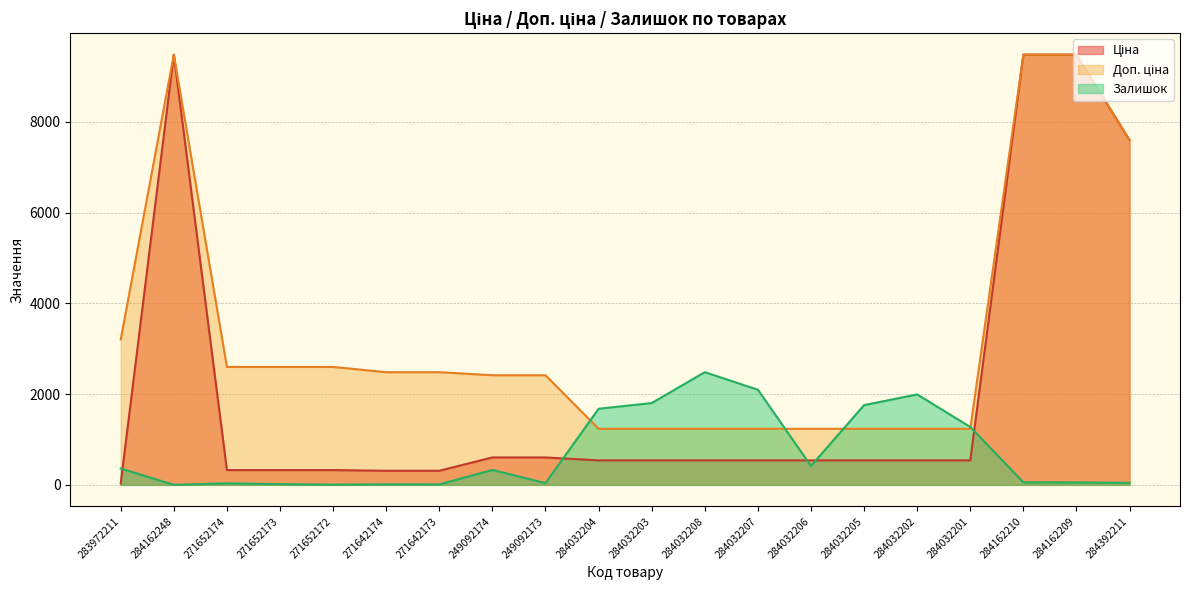

What is the sum of all Ціна values?

43183.2